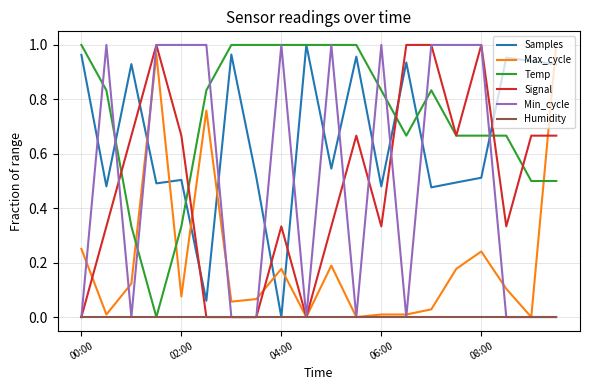

Which series has the largest total across all categories?

Temp